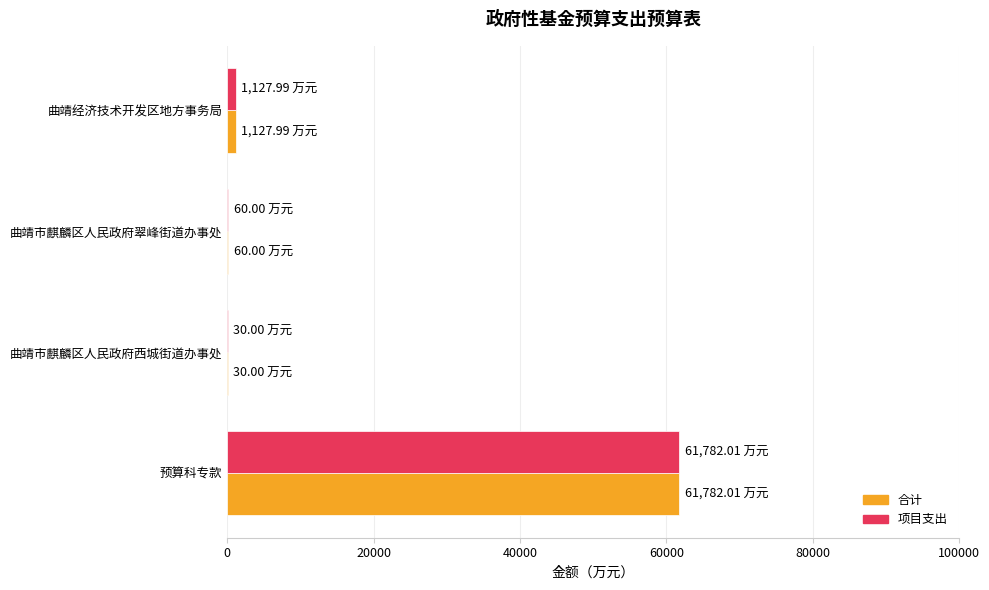

At which category is the sum across all series the highest?

预算科专款